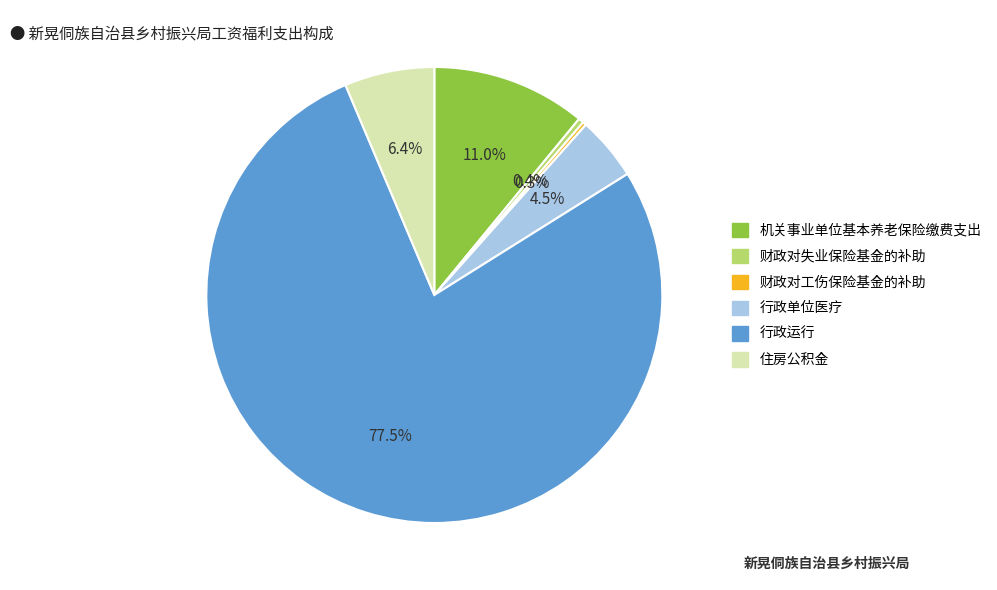

Is there a majority slice in this chart?

Yes